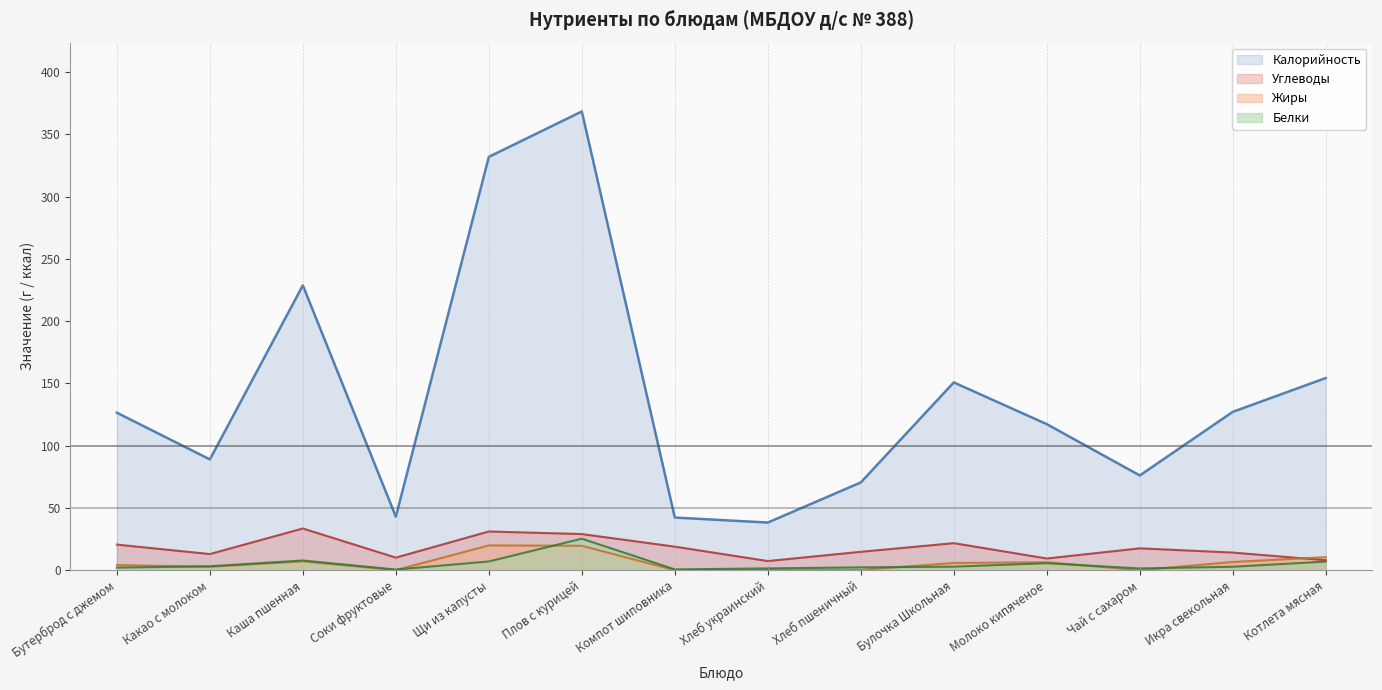

True or false: Жиры has more than 2 points higher than both neighbors.

True